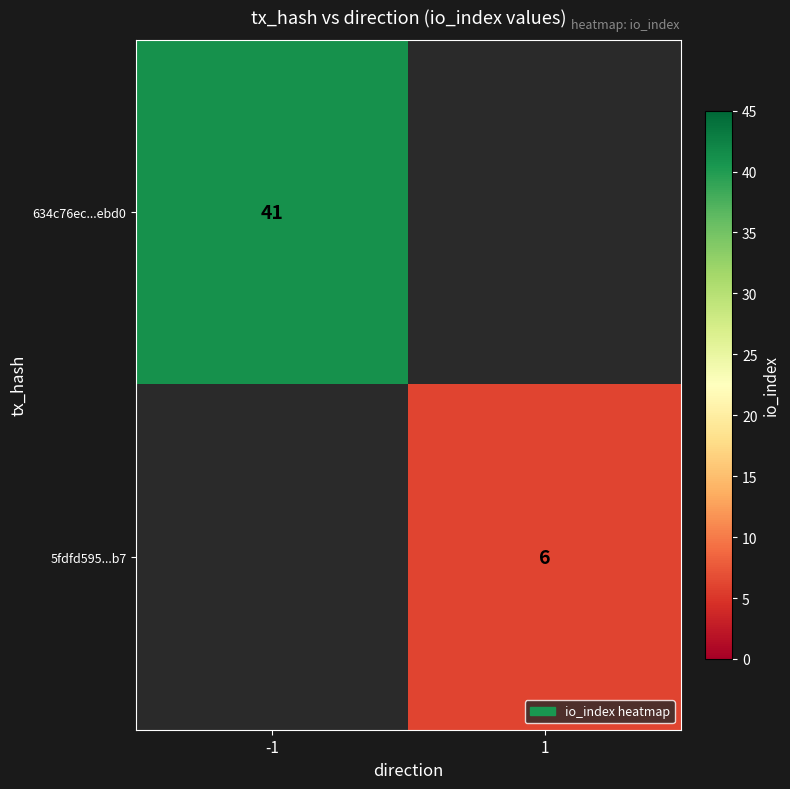

The value of 5fdfd595...b7 at 1 is 6. True or false?

True